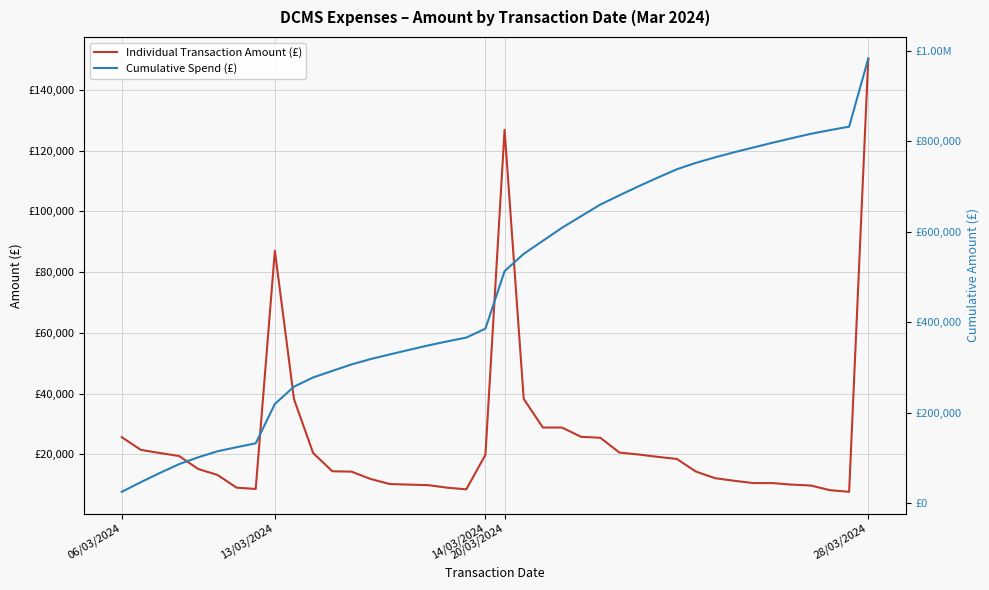

Reading left to right, extract all data points from this chart.

Individual Transaction Amount (£): 25632.0	21438.9	20400.0	19416.2	15123.2	13200.0	9000.0	8567.5	87024.9	38142.0	20405.2	14400.0	14280.0	11859.0	10200.0	10000.0	9826.8	8996.4	8446.8	19806.8	126870.0	38232.0	28800.0	28800.0	25734.0	25437.6	20556.0	19916.7	19147.9	18454.5	14278.7	12114.6	11260.6	10500.0	10500.0	9999.0	9696.0	8164.8	7620.0	150316.3
Cumulative Spend (£): 25632.0	47070.9	67470.9	86887.1	102010.3	115210.3	124210.3	132777.8	219802.7	257944.7	278349.9	292749.9	307029.9	318889.0	329089.0	339089.0	348915.8	357912.2	366359.0	386165.8	513035.8	551267.8	580067.8	608867.8	634601.8	660039.4	680595.4	700512.1	719660.0	738114.5	752393.1	764507.7	775768.3	786268.3	796768.3	806767.3	816463.3	824628.1	832248.1	982564.4